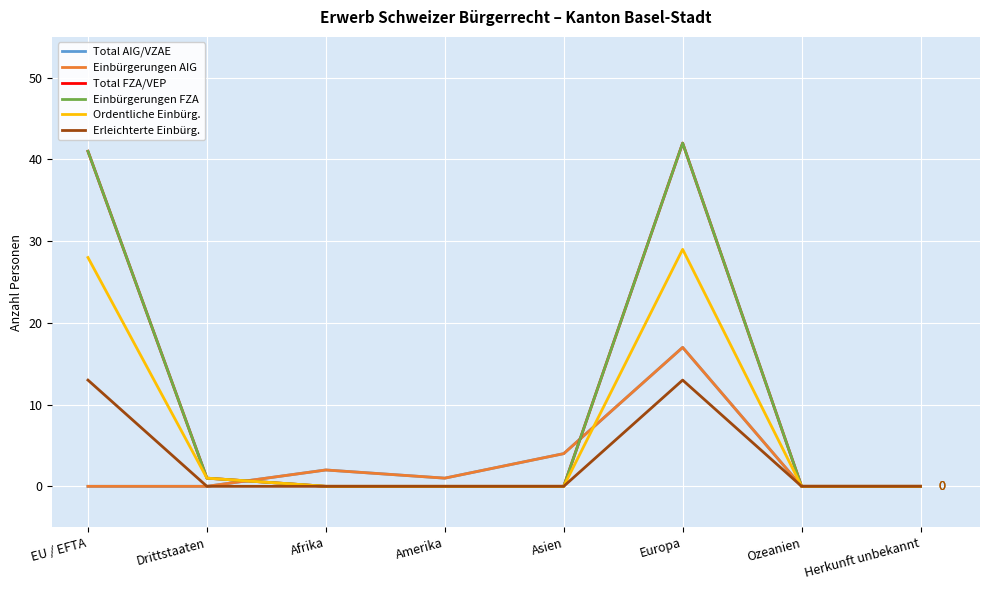

In Einbürgerungen FZA, how many points are higher than both neighbors (excluding endpoints)?

1